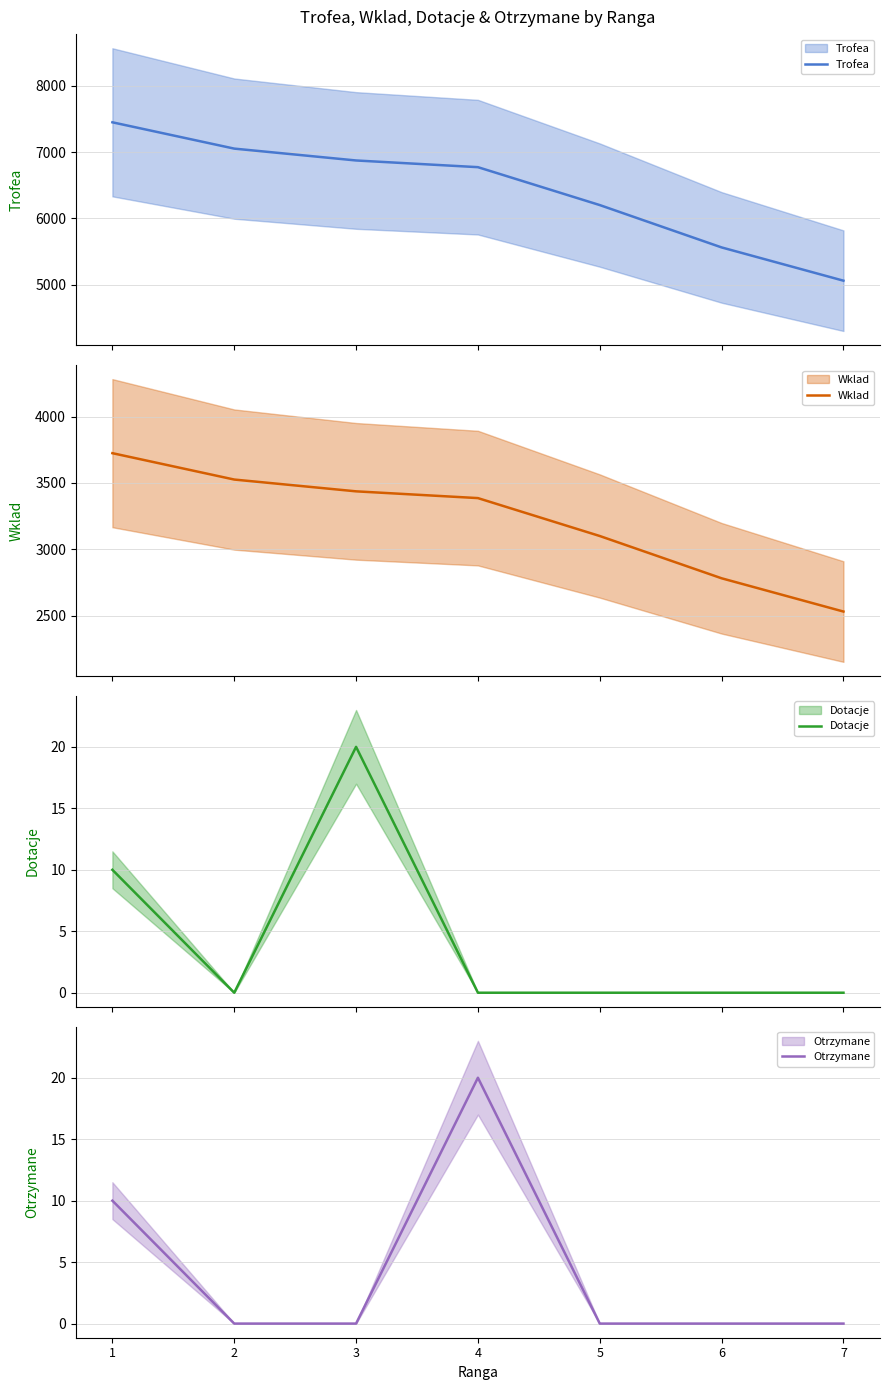

What is the sum of all Wklad values?

22485